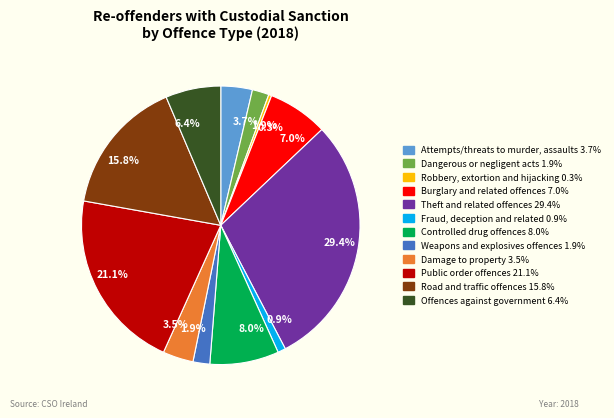

Does any single category account for the majority?

No